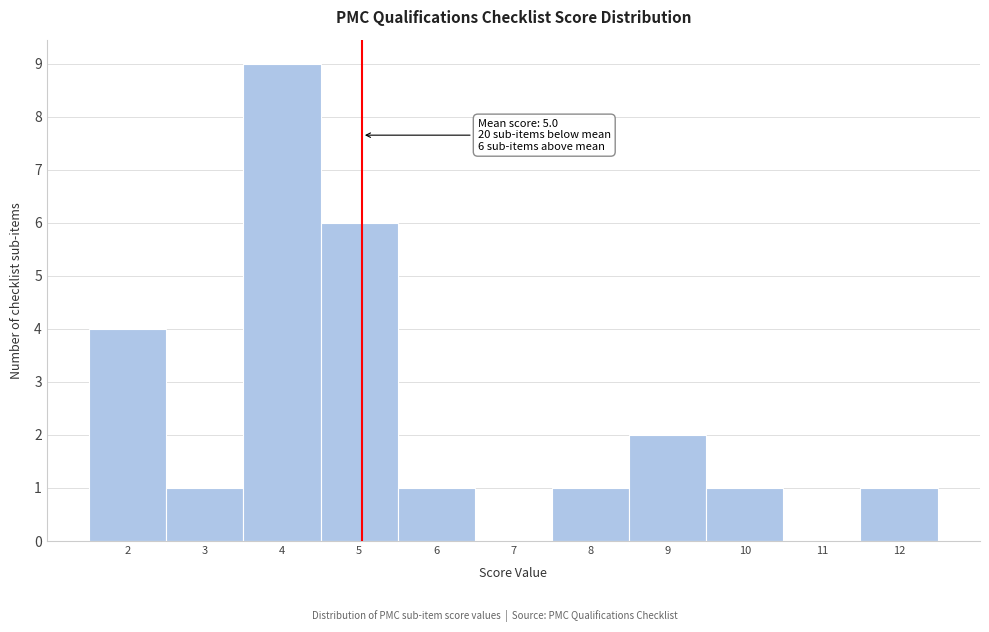

Which range on the x-axis has the tallest bar?

3.5 to 4.5